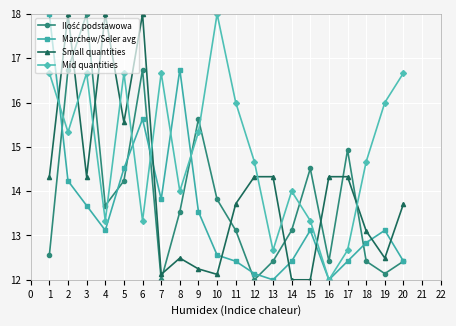

After their last crossing, which series has the higher values: Small quantities or Marchew/Seler avg?

Small quantities